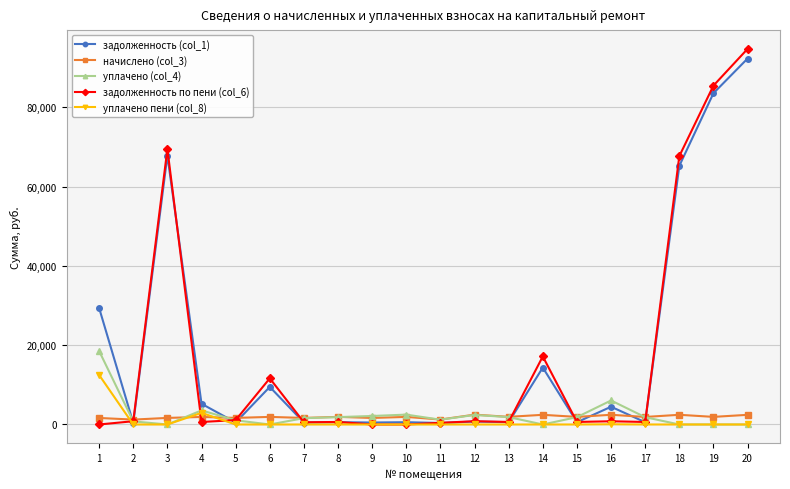

What is the difference between the maximum and minimum values in the задолженность по пени (col_6) series?

94695.2